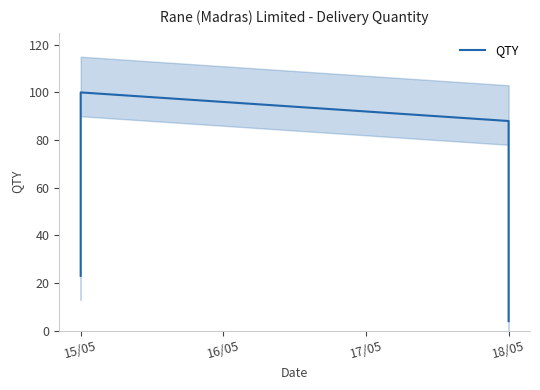

Reading left to right, what are all the values shown in this chart?

23	100	88	4